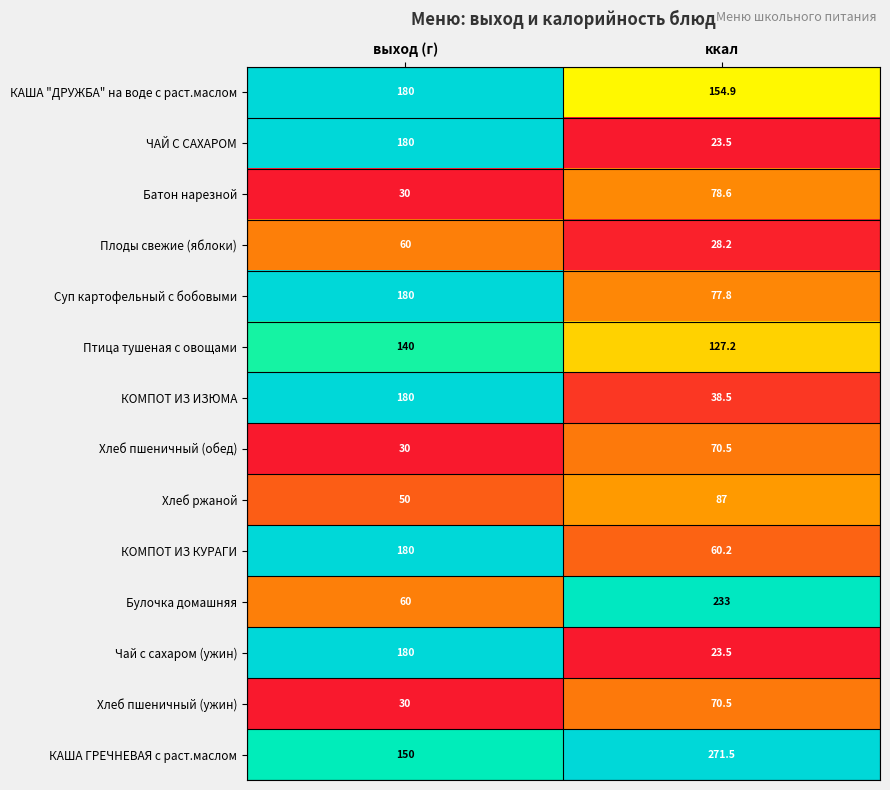

Is the value of Батон нарезной at выход (г) greater than the value of КАША "ДРУЖБА" на воде с раст.маслом at выход (г)?

No